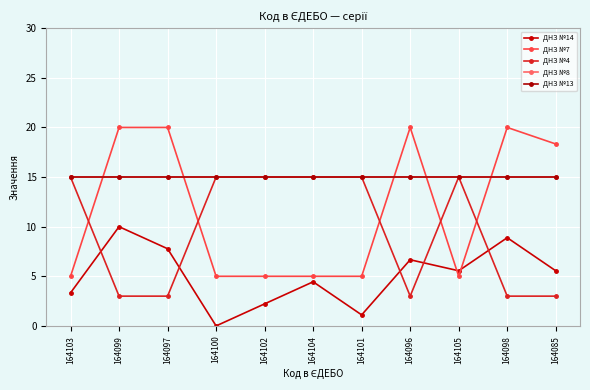

At which label is ДНЗ №4 closest to 9?

164103